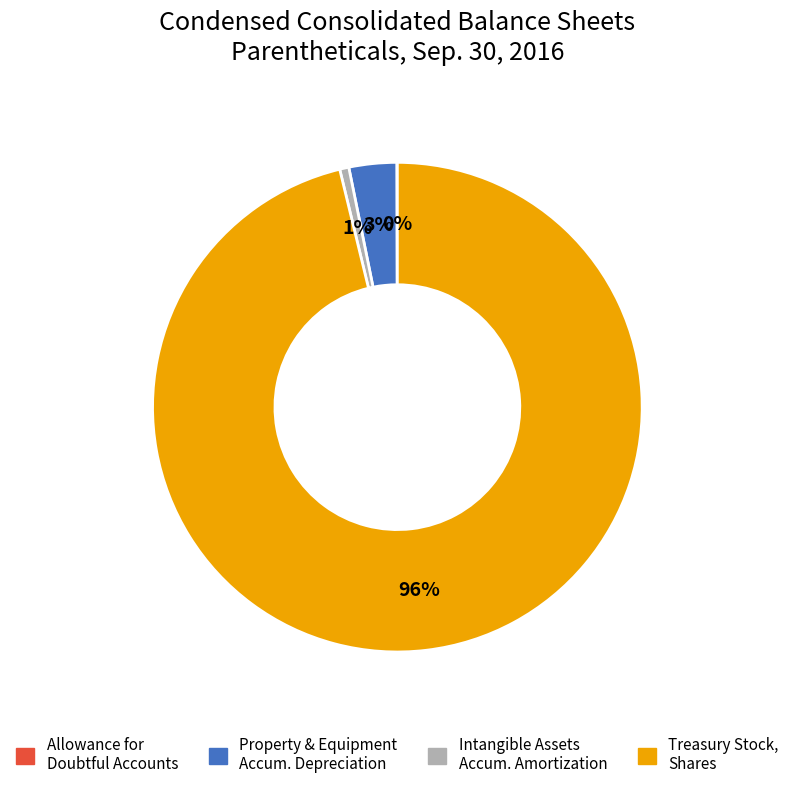

Is it true that Property & Equipment Accum. Depreciation is 18% of the pie?

False